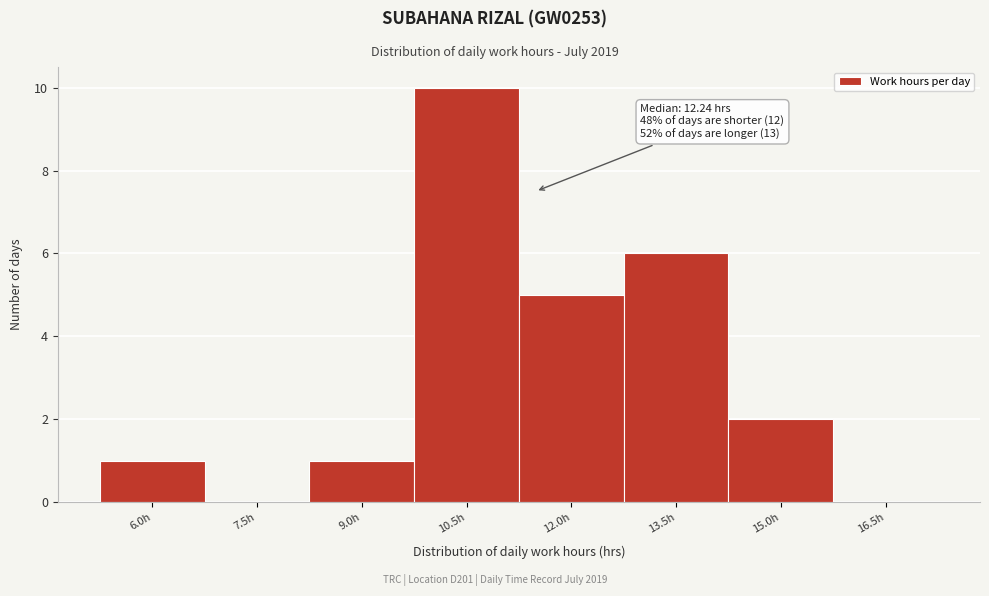

Reading right to left, extract all data points from this chart.

16.5h=0	15.0h=2	13.5h=6	12.0h=5	10.5h=10	9.0h=1	7.5h=0	6.0h=1